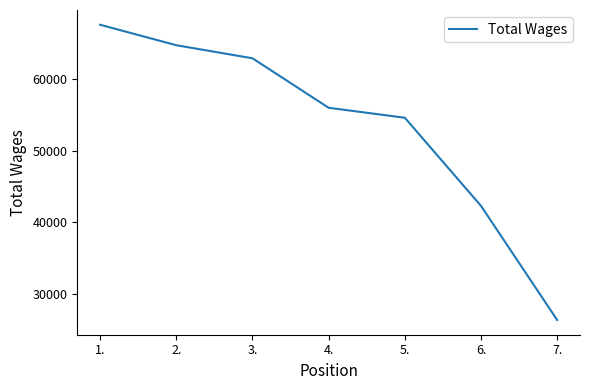

Count the number of categories in the chart.

7